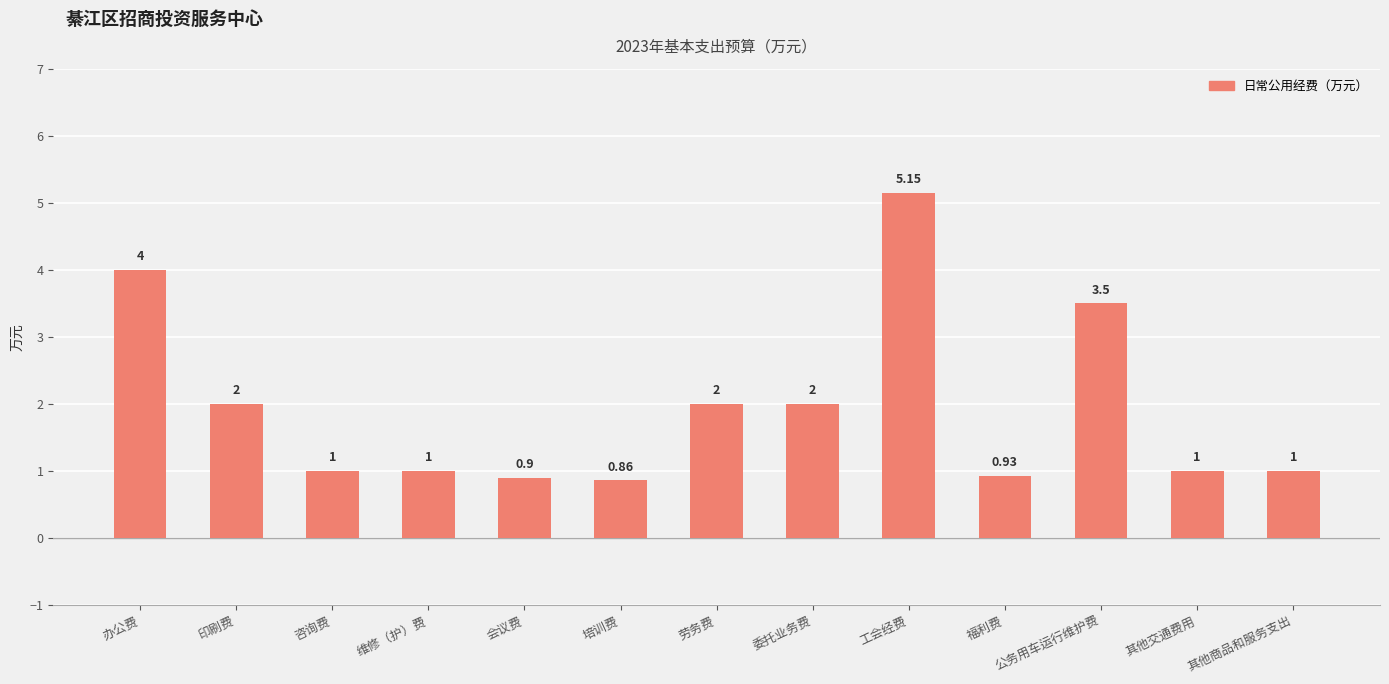

What is the smallest value displayed?

0.9